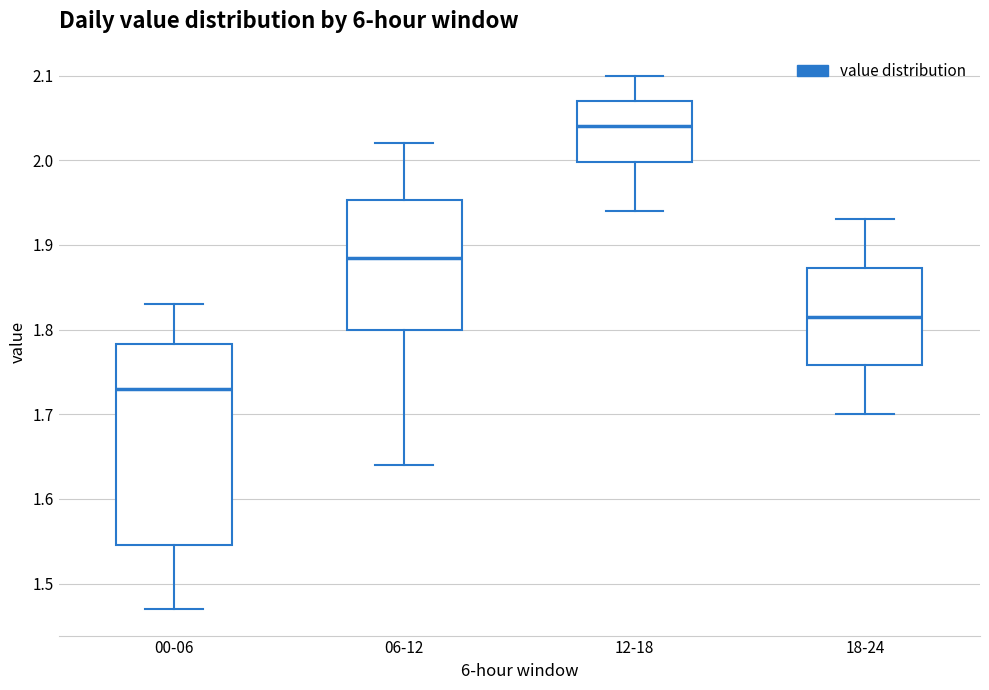

Which box has the lowest median line?

00-06